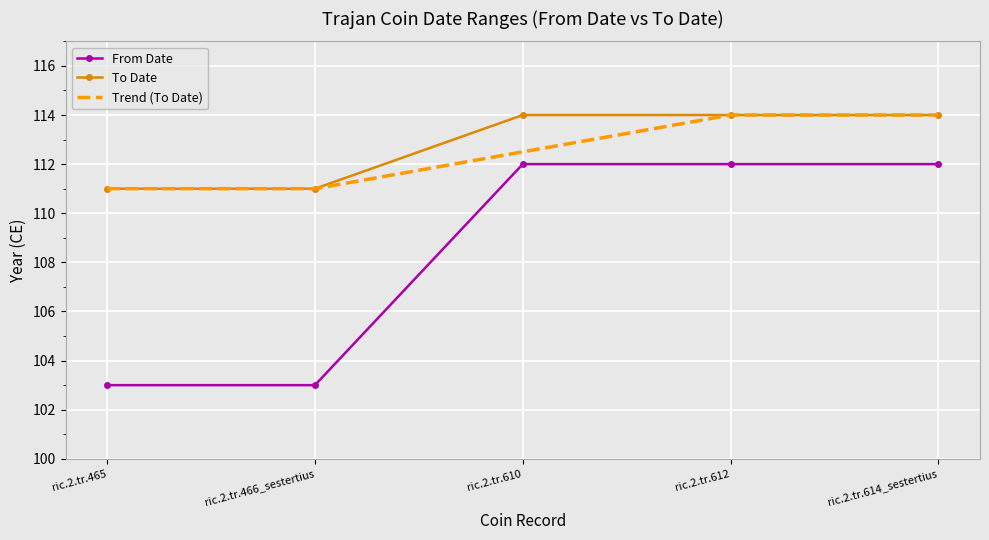

Is it true that To Date equals 114.0 at ric.2.tr.610?

True